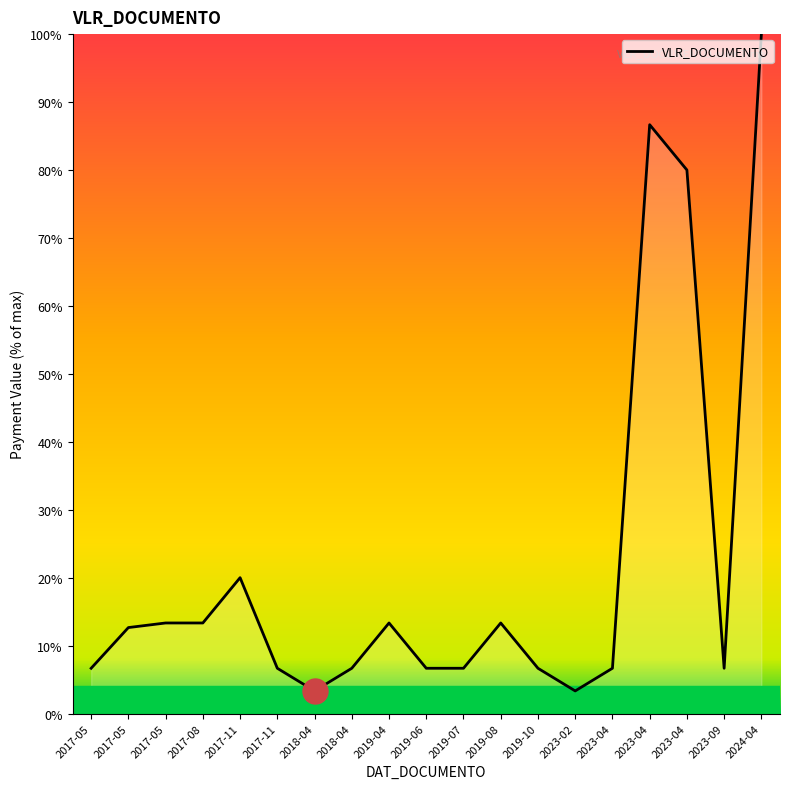

How many interior local peaks (higher than both neighbors) does the data have?

4